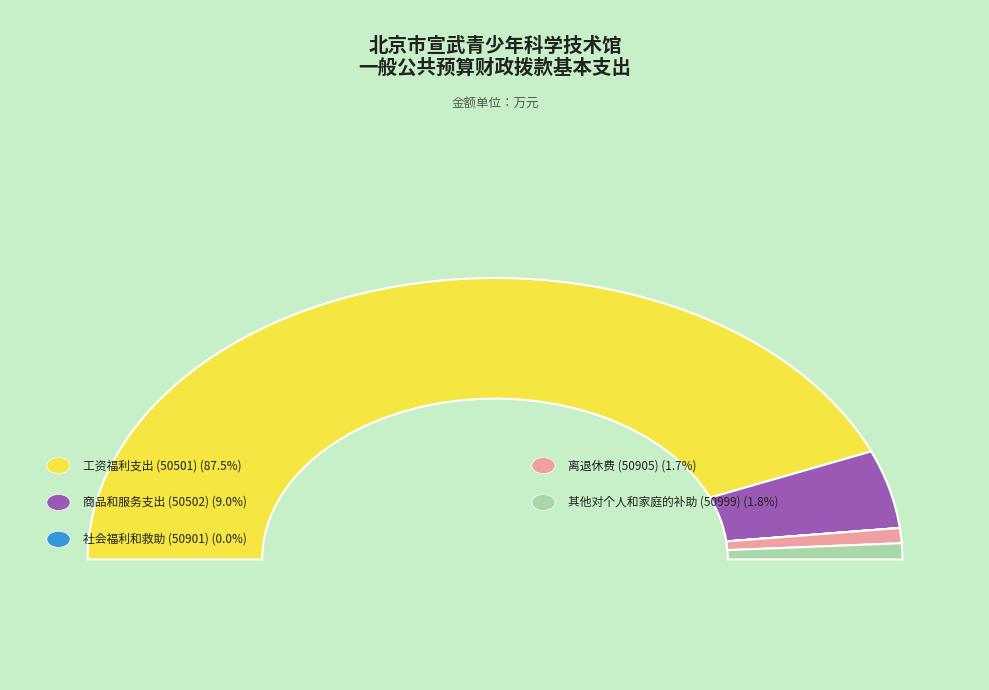

True or false: 工资福利支出 (50501) accounts for 93% of the total.

False